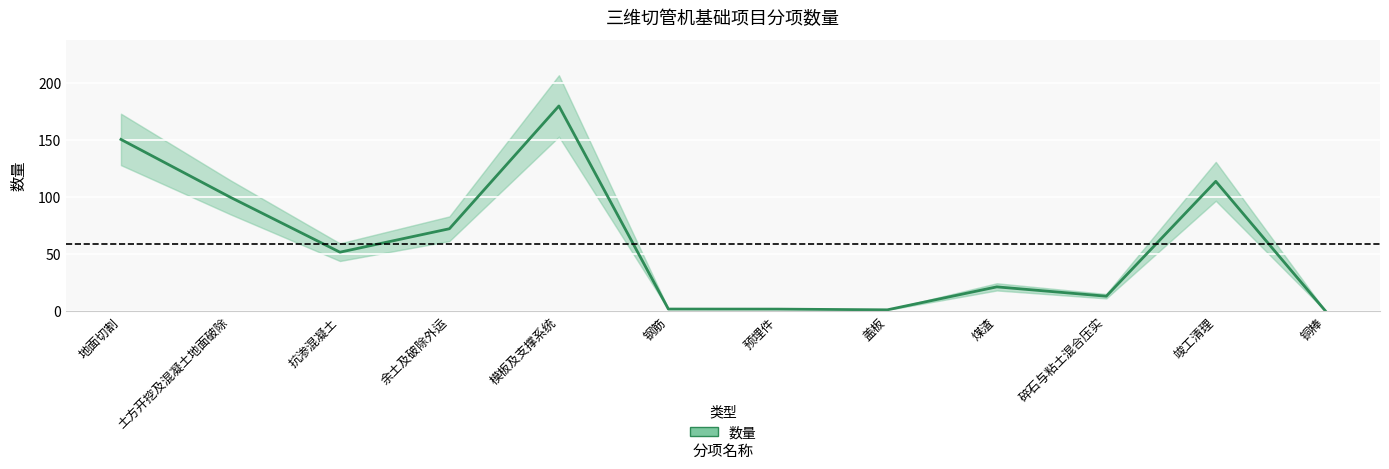

Reading right to left, what are all the values shown in this chart?

铜棒=0.0	竣工清理=113.8	碎石与粘土混合压实=12.8	煤渣=21.0	盖板=0.8	预埋件=1.4	钢筋=1.5	模板及支撑系统=180.0	余土及破除外运=72.1	抗渗混凝土=51.5	土方开挖及混凝土地面破除=99.7	地面切割=150.6